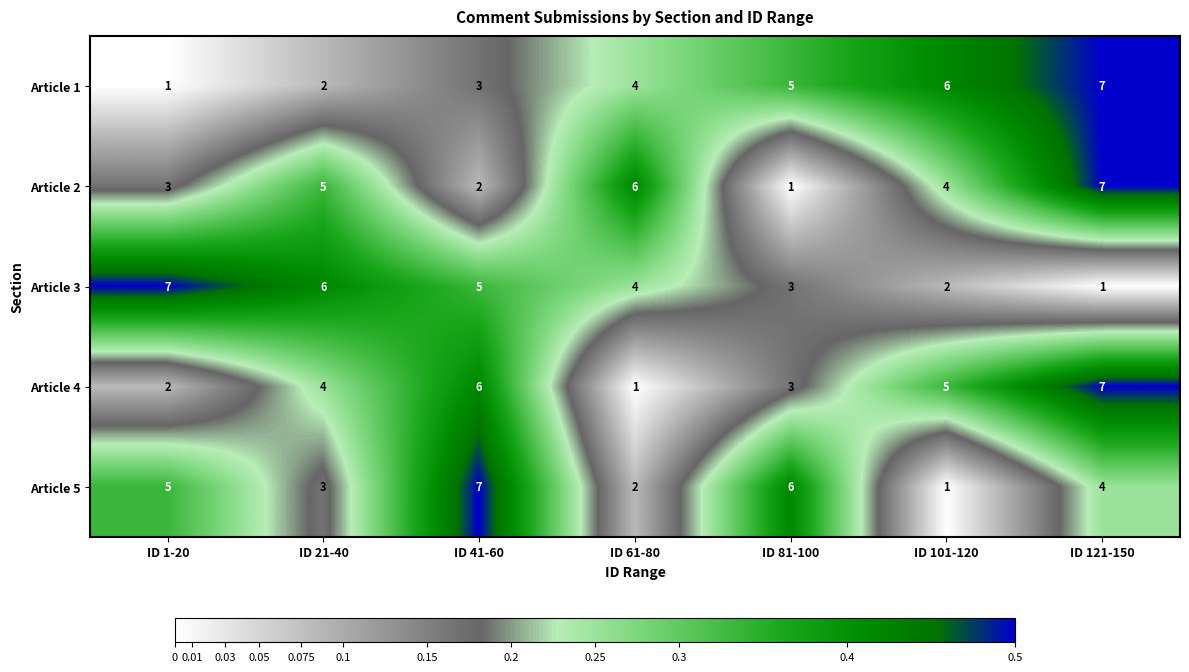

At which category is the sum across all series the highest?

ID 121-150